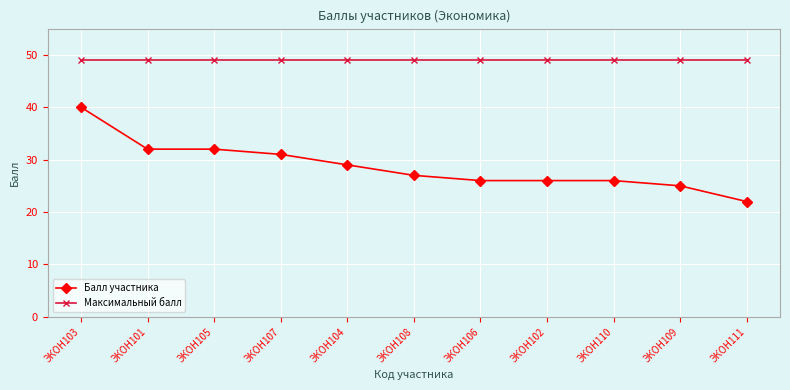

Where does the Балл участника series first go above 27?

ЭКОН103